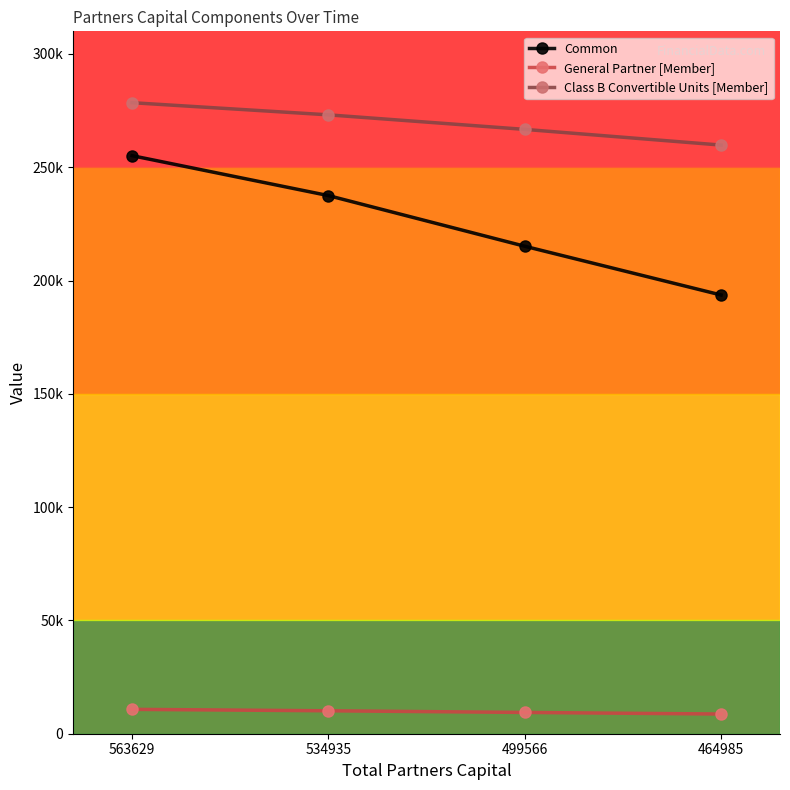

Between 499566 and 464985, which is larger?

499566